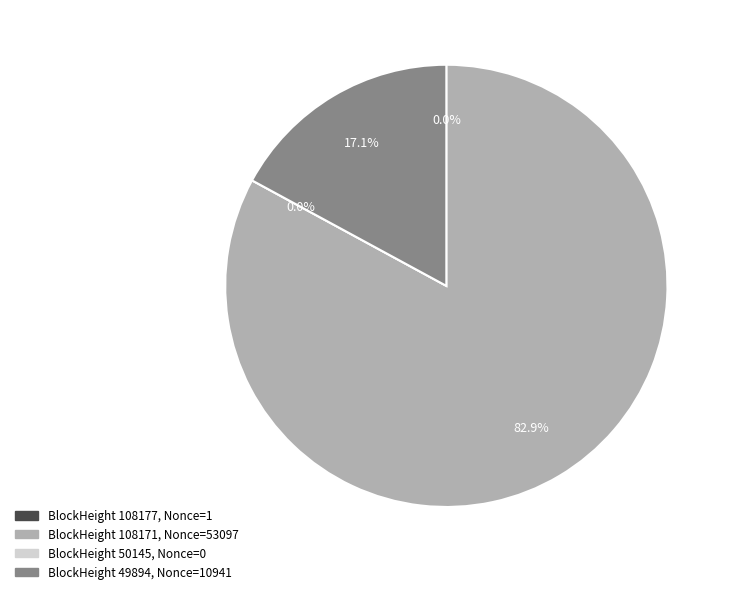

Combined, do 108171 and 108177 account for over 50%?

Yes